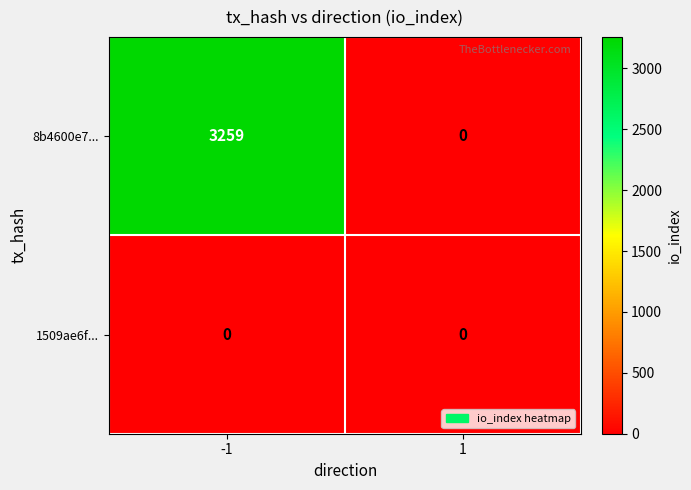

What is the spread (max minus min) of values at -1?

3259